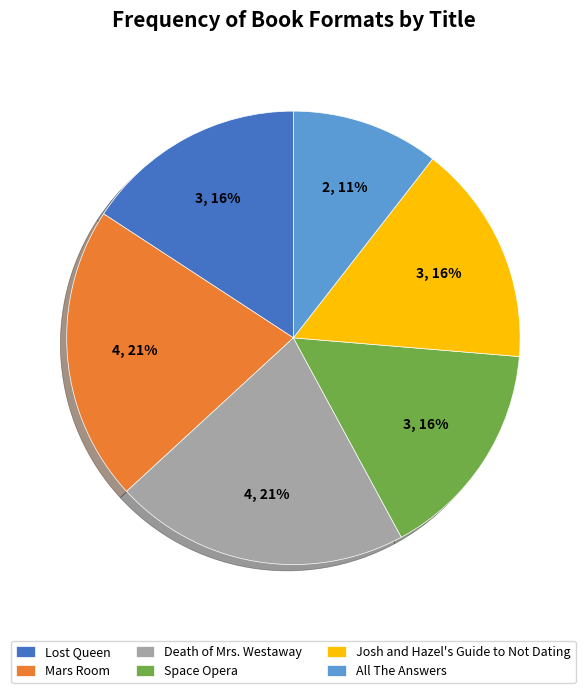

To the nearest percent, what is the difference between the All The Answers and Josh and Hazel's Guide to Not Dating slice percentages?

5%